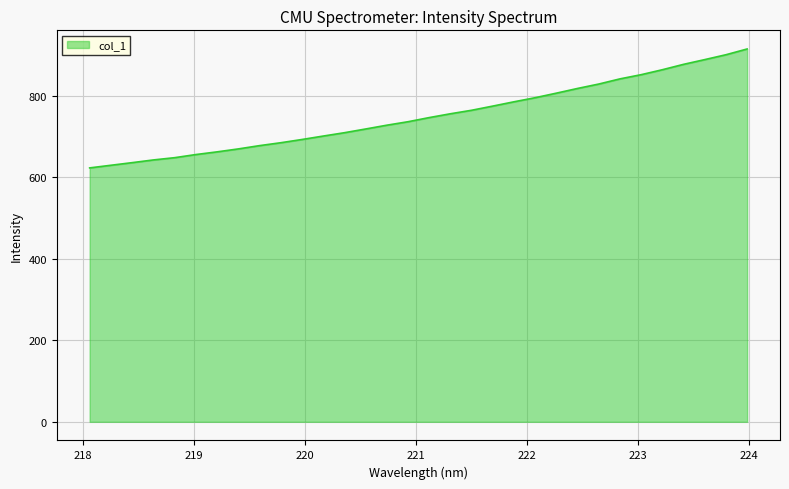

What is the smallest value displayed?

622.6